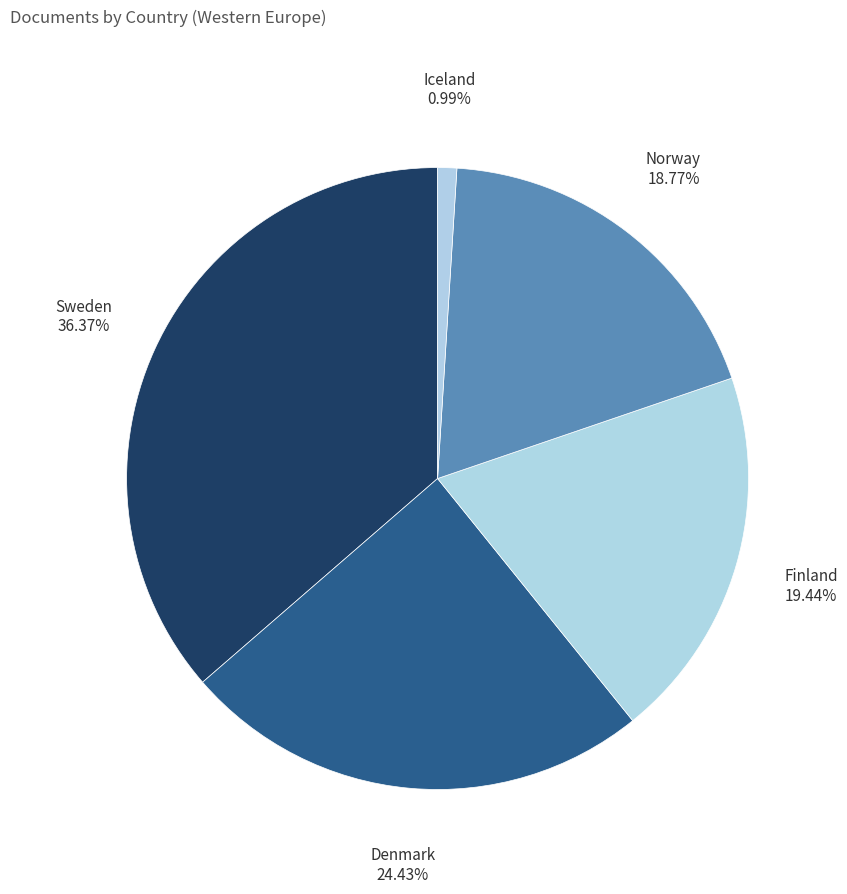

To the nearest percent, what percentage of the pie is Finland?

19%